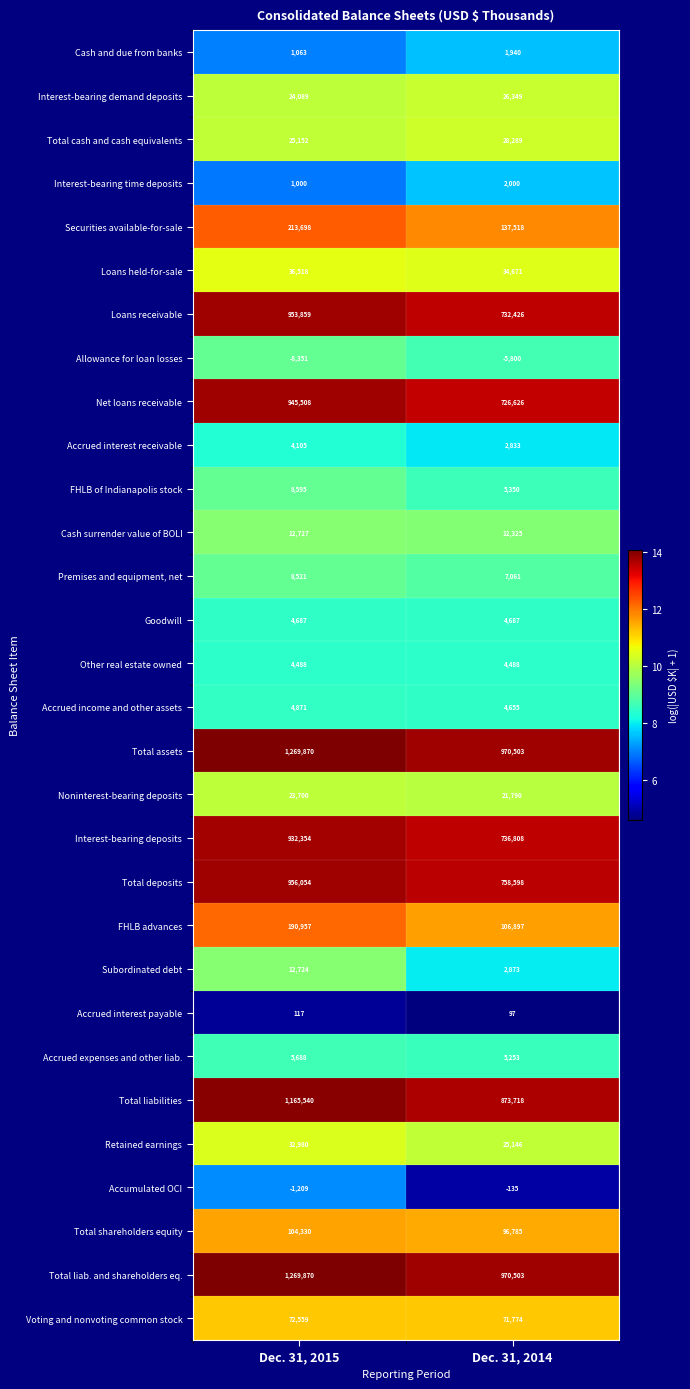

Rank the categories by Cash surrender value of BOLI value from highest to lowest.

Dec. 31, 2015, Dec. 31, 2014